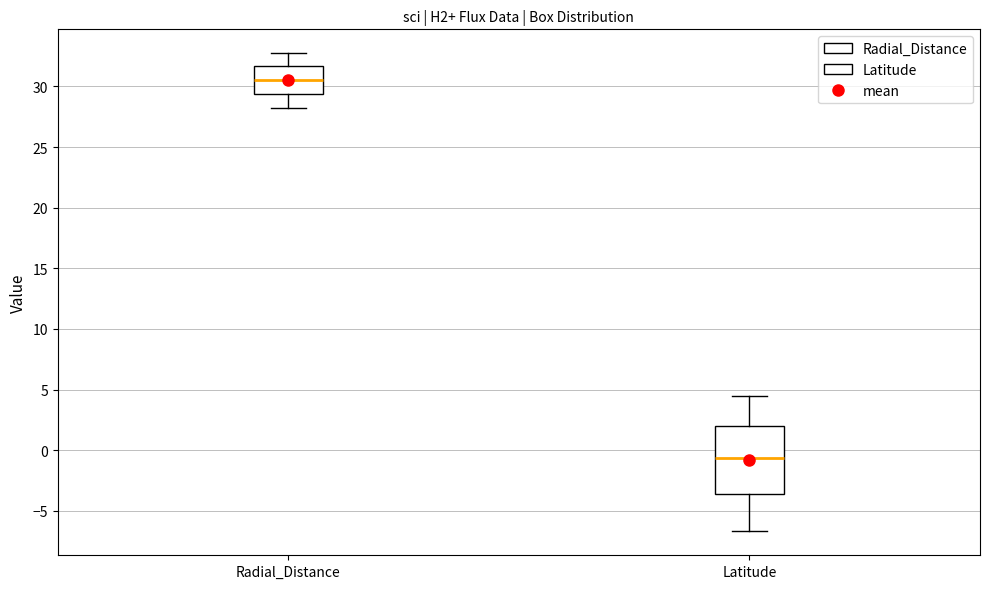

Reading left to right, transcribe this box plot: for each box, give where its median line is, the range the box spans, and where its two whiskers end, as read against the y-axis. The values are not printed on the chart, so give them approximately, as read against the axis.

Radial_Distance: median 30.5, box 29.5 to 31.5, whiskers 28.0 to 32.5
Latitude: median -0.5, box -3.5 to 2.0, whiskers -6.5 to 4.5